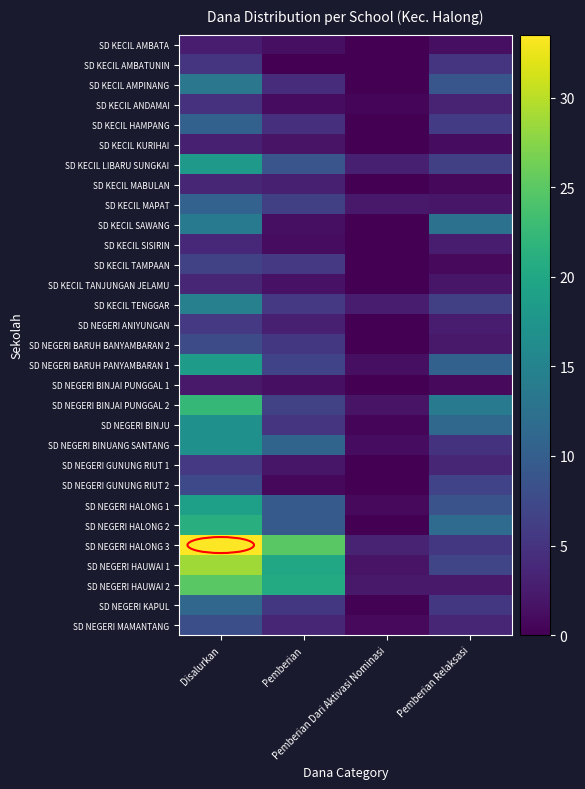

Reading left to right, list all the values displayed in this chart.

SD KECIL AMBATA: Disalurkan=2.7	Pemberian=1.4	Pemberian Dari Aktivasi Nominasi=0.0	Pemberian Relaksasi=1.4
SD KECIL AMBATUNIN: Disalurkan=5.2	Pemberian=0.0	Pemberian Dari Aktivasi Nominasi=0.0	Pemberian Relaksasi=5.2
SD KECIL AMPINANG: Disalurkan=13.3	Pemberian=4.3	Pemberian Dari Aktivasi Nominasi=0.0	Pemberian Relaksasi=9.0
SD KECIL ANDAMAI: Disalurkan=4.7	Pemberian=1.1	Pemberian Dari Aktivasi Nominasi=0.5	Pemberian Relaksasi=3.1
SD KECIL HAMPANG: Disalurkan=10.3	Pemberian=4.5	Pemberian Dari Aktivasi Nominasi=0.0	Pemberian Relaksasi=5.8
SD KECIL KURIHAI: Disalurkan=2.9	Pemberian=1.8	Pemberian Dari Aktivasi Nominasi=0.0	Pemberian Relaksasi=1.1
SD KECIL LIBARU SUNGKAI: Disalurkan=18.0	Pemberian=8.8	Pemberian Dari Aktivasi Nominasi=2.9	Pemberian Relaksasi=6.3
SD KECIL MABULAN: Disalurkan=3.6	Pemberian=2.9	Pemberian Dari Aktivasi Nominasi=0.0	Pemberian Relaksasi=0.7
SD KECIL MAPAT: Disalurkan=10.6	Pemberian=6.3	Pemberian Dari Aktivasi Nominasi=2.2	Pemberian Relaksasi=2.0
SD KECIL SAWANG: Disalurkan=13.9	Pemberian=1.4	Pemberian Dari Aktivasi Nominasi=0.0	Pemberian Relaksasi=12.6
SD KECIL SISIRIN: Disalurkan=3.8	Pemberian=1.1	Pemberian Dari Aktivasi Nominasi=0.0	Pemberian Relaksasi=2.7
SD KECIL TAMPAAN: Disalurkan=6.5	Pemberian=5.6	Pemberian Dari Aktivasi Nominasi=0.0	Pemberian Relaksasi=0.9
SD KECIL TANJUNGAN JELAMU: Disalurkan=3.6	Pemberian=1.6	Pemberian Dari Aktivasi Nominasi=0.0	Pemberian Relaksasi=2.0
SD KECIL TENGGAR: Disalurkan=14.6	Pemberian=5.6	Pemberian Dari Aktivasi Nominasi=2.7	Pemberian Relaksasi=6.3
SD NEGERI ANIYUNGAN: Disalurkan=5.6	Pemberian=2.9	Pemberian Dari Aktivasi Nominasi=0.0	Pemberian Relaksasi=2.7
SD NEGERI BARUH BANYAMBARAN 2: Disalurkan=7.7	Pemberian=5.4	Pemberian Dari Aktivasi Nominasi=0.0	Pemberian Relaksasi=2.2
SD NEGERI BARUH PANYAMBARAN 1: Disalurkan=18.4	Pemberian=6.8	Pemberian Dari Aktivasi Nominasi=1.4	Pemberian Relaksasi=10.3
SD NEGERI BINJAI PUNGGAL 1: Disalurkan=2.2	Pemberian=1.4	Pemberian Dari Aktivasi Nominasi=0.0	Pemberian Relaksasi=0.9
SD NEGERI BINJAI PUNGGAL 2: Disalurkan=22.3	Pemberian=6.5	Pemberian Dari Aktivasi Nominasi=1.8	Pemberian Relaksasi=13.9
SD NEGERI BINJU: Disalurkan=16.9	Pemberian=5.2	Pemberian Dari Aktivasi Nominasi=0.5	Pemberian Relaksasi=11.2
SD NEGERI BINUANG SANTANG: Disalurkan=16.9	Pemberian=10.8	Pemberian Dari Aktivasi Nominasi=1.1	Pemberian Relaksasi=5.0
SD NEGERI GUNUNG RIUT 1: Disalurkan=5.6	Pemberian=2.0	Pemberian Dari Aktivasi Nominasi=0.0	Pemberian Relaksasi=3.6
SD NEGERI GUNUNG RIUT 2: Disalurkan=7.4	Pemberian=0.7	Pemberian Dari Aktivasi Nominasi=0.0	Pemberian Relaksasi=6.8
SD NEGERI HALONG 1: Disalurkan=18.9	Pemberian=9.4	Pemberian Dari Aktivasi Nominasi=0.9	Pemberian Relaksasi=8.6
SD NEGERI HALONG 2: Disalurkan=21.1	Pemberian=9.4	Pemberian Dari Aktivasi Nominasi=0.0	Pemberian Relaksasi=11.7
SD NEGERI HALONG 3: Disalurkan=33.5	Pemberian=25.0	Pemberian Dari Aktivasi Nominasi=3.1	Pemberian Relaksasi=5.4
SD NEGERI HAUWAI 1: Disalurkan=28.8	Pemberian=20.0	Pemberian Dari Aktivasi Nominasi=1.8	Pemberian Relaksasi=7.0
SD NEGERI HAUWAI 2: Disalurkan=25.0	Pemberian=20.5	Pemberian Dari Aktivasi Nominasi=2.2	Pemberian Relaksasi=2.2
SD NEGERI KAPUL: Disalurkan=11.0	Pemberian=5.4	Pemberian Dari Aktivasi Nominasi=0.2	Pemberian Relaksasi=5.4
SD NEGERI MAMANTANG: Disalurkan=8.1	Pemberian=3.6	Pemberian Dari Aktivasi Nominasi=0.9	Pemberian Relaksasi=3.6